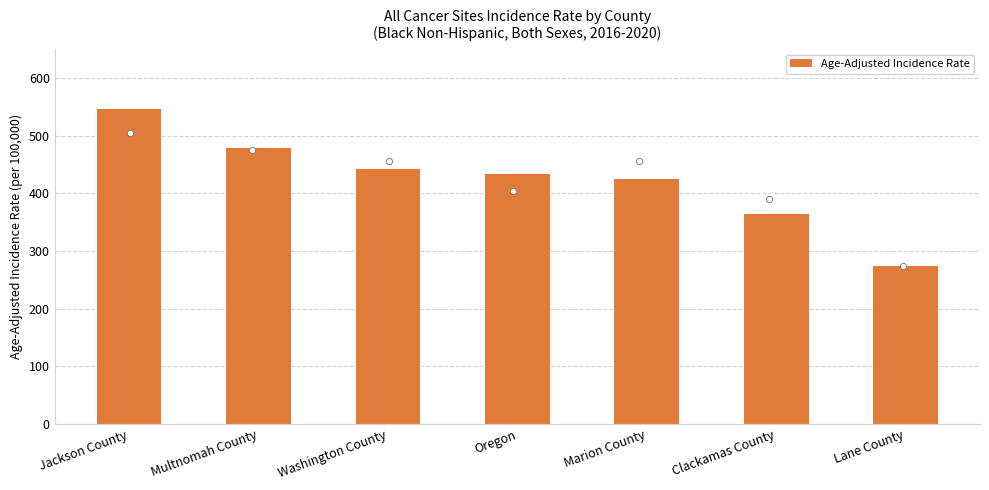

Approximately how many times larger is the value at Washington County compared to Lane County?

1.6